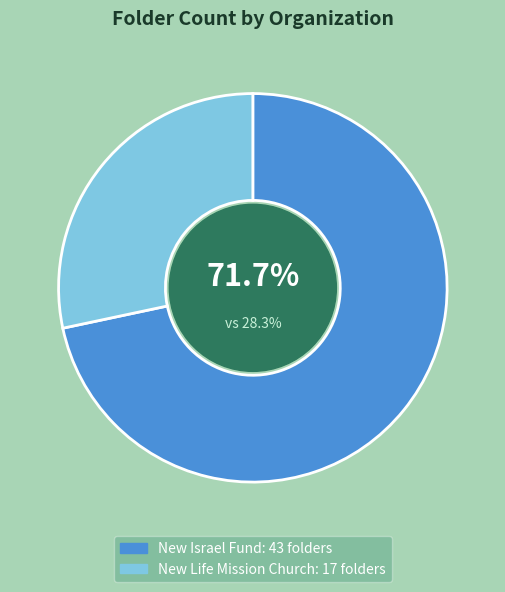

Combined, do New Life Mission Church and New Israel Fund account for over 50%?

Yes